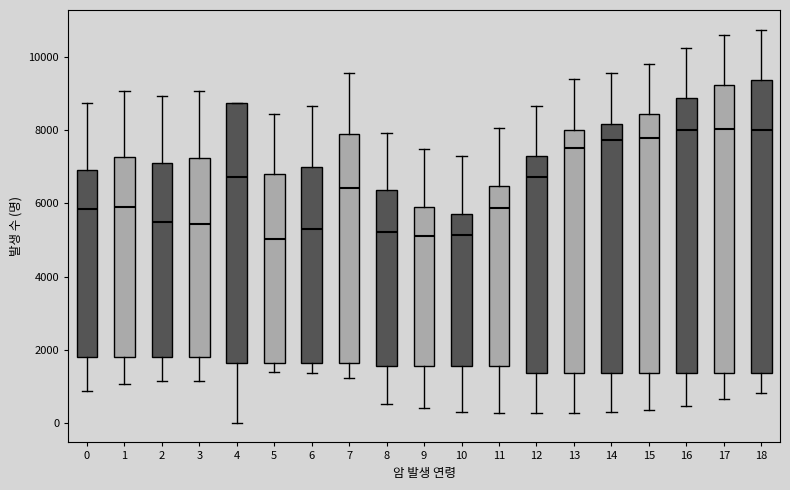

Where does the median line of the box at x = 18 sit on the y-axis? The values are not printed on the chart, so give them approximately, as read against the axis.

8000